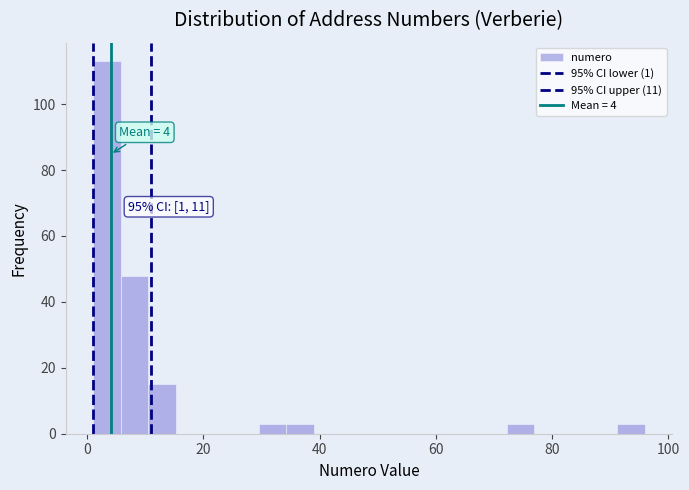

Read against the x-axis, roughly where is the centre of the tallest bar?

4